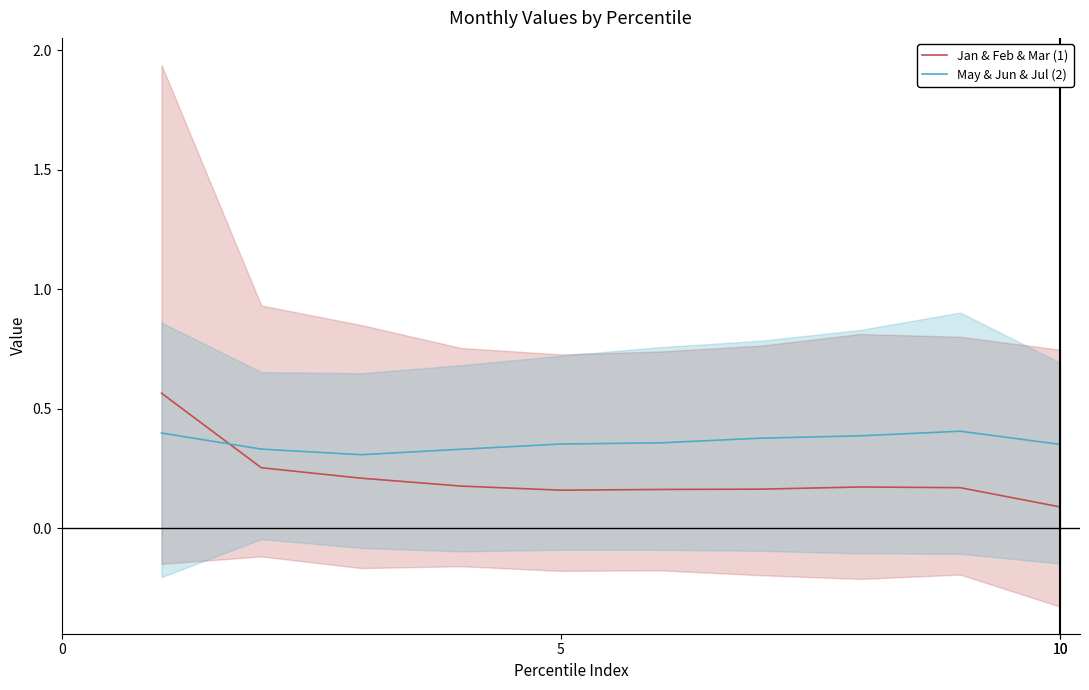

What is the spread (max minus min) of values at 5?

0.1